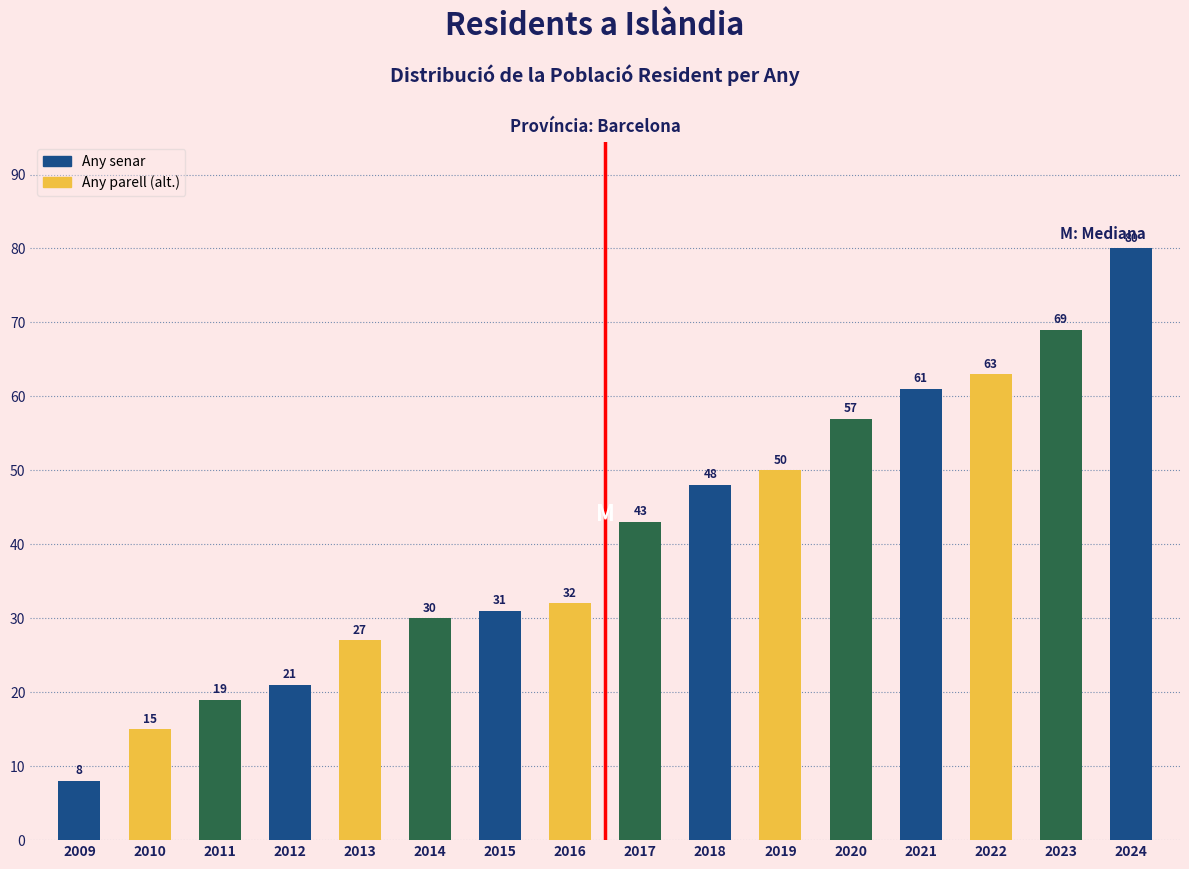

Reading right to left, what are all the values shown in this chart?

2024=80	2023=69	2022=63	2021=61	2020=57	2019=50	2018=48	2017=43	2016=32	2015=31	2014=30	2013=27	2012=21	2011=19	2010=15	2009=8